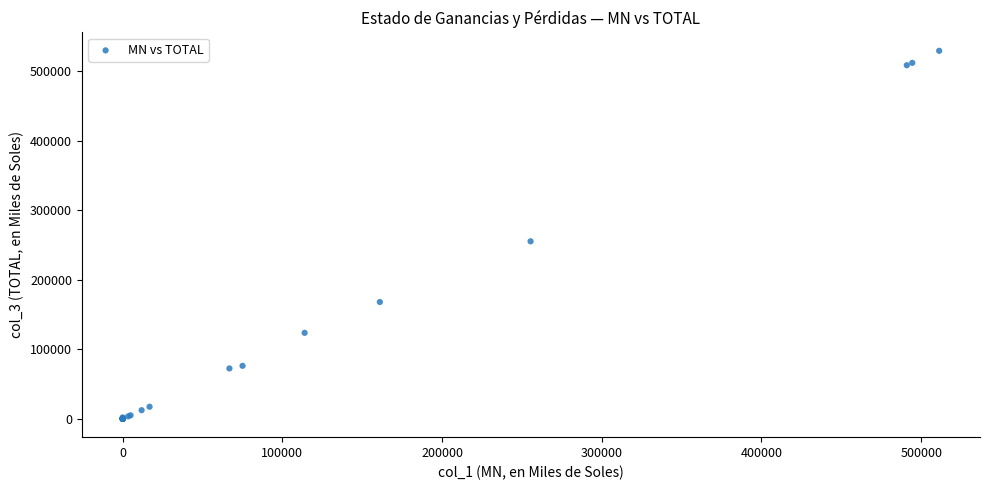

What Y value in the scatter plot is closest to 264844?

255435.0